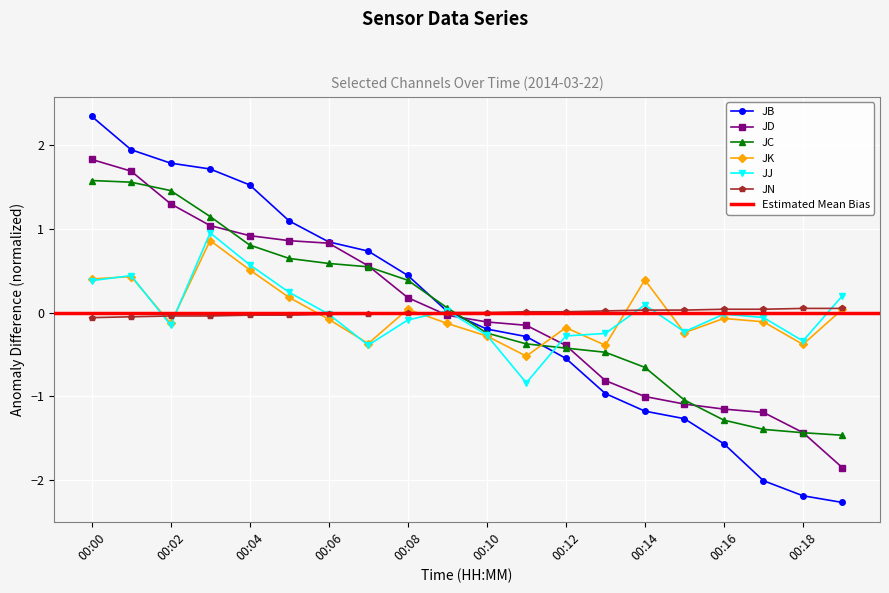

Reading right to left, what are all the values shown in this chart?

JB: -2.3	-2.2	-2.0	-1.6	-1.3	-1.2	-1.0	-0.5	-0.3	-0.2	0.0	0.4	0.7	0.8	1.1	1.5	1.7	1.8	1.9	2.3
JD: -1.9	-1.4	-1.2	-1.2	-1.1	-1.0	-0.8	-0.4	-0.2	-0.1	-0.0	0.2	0.6	0.8	0.9	0.9	1.0	1.3	1.7	1.8
JC: -1.5	-1.4	-1.4	-1.3	-1.0	-0.7	-0.5	-0.4	-0.4	-0.2	0.1	0.4	0.5	0.6	0.6	0.8	1.1	1.5	1.6	1.6
JK: 0.0	-0.4	-0.1	-0.1	-0.2	0.4	-0.4	-0.2	-0.5	-0.3	-0.1	0.0	-0.4	-0.1	0.2	0.5	0.9	-0.1	0.4	0.4
JJ: 0.2	-0.3	-0.1	-0.0	-0.2	0.1	-0.2	-0.3	-0.8	-0.3	0.0	-0.1	-0.4	-0.0	0.2	0.6	1.0	-0.1	0.4	0.4
JN: 0.1	0.1	0.0	0.0	0.0	0.0	0.0	0.0	0.0	0.0	0.0	-0.0	-0.0	-0.0	-0.0	-0.0	-0.0	-0.0	-0.0	-0.1